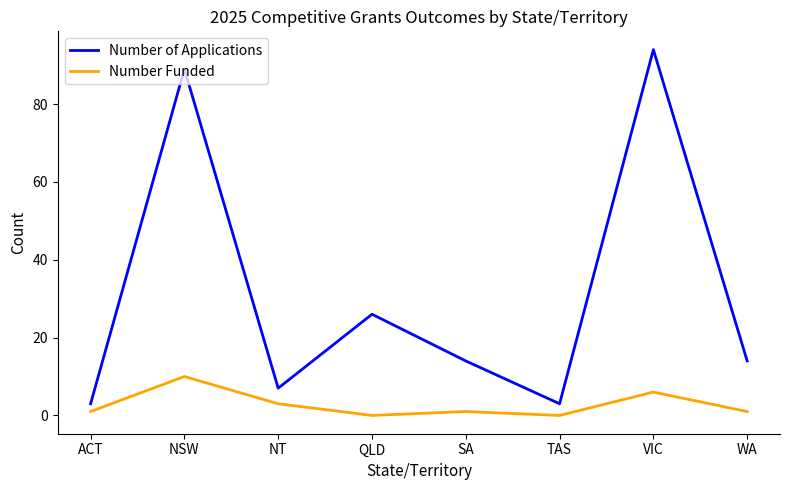

Reading left to right, list all the values displayed in this chart.

Number of Applications: ACT=3	NSW=89	NT=7	QLD=26	SA=14	TAS=3	VIC=94	WA=14
Number Funded: ACT=1	NSW=10	NT=3	QLD=0	SA=1	TAS=0	VIC=6	WA=1